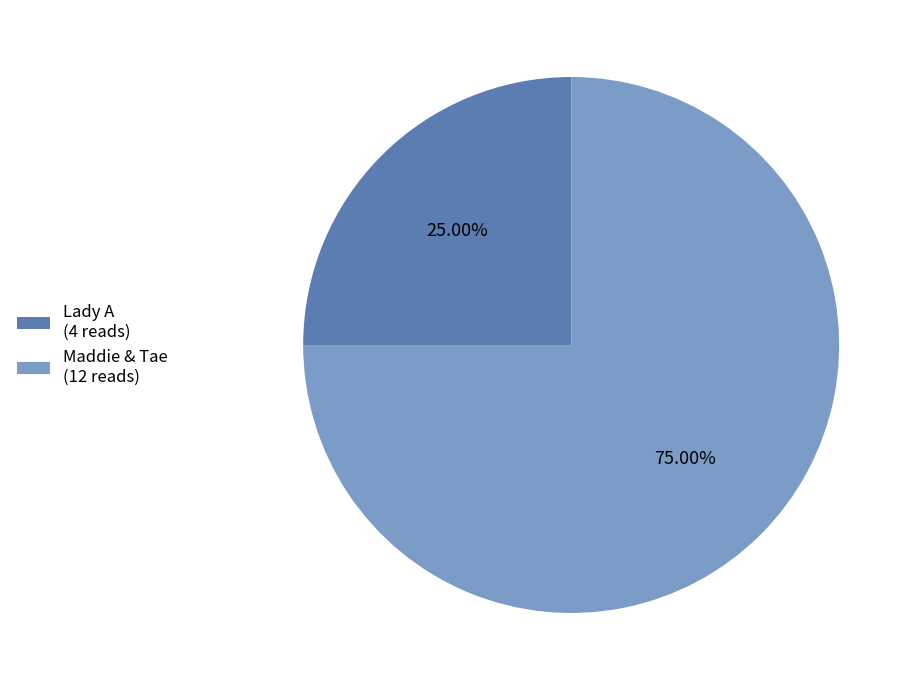

To the nearest percent, what is the difference between the Maddie & Tae and Lady A slice percentages?

50%